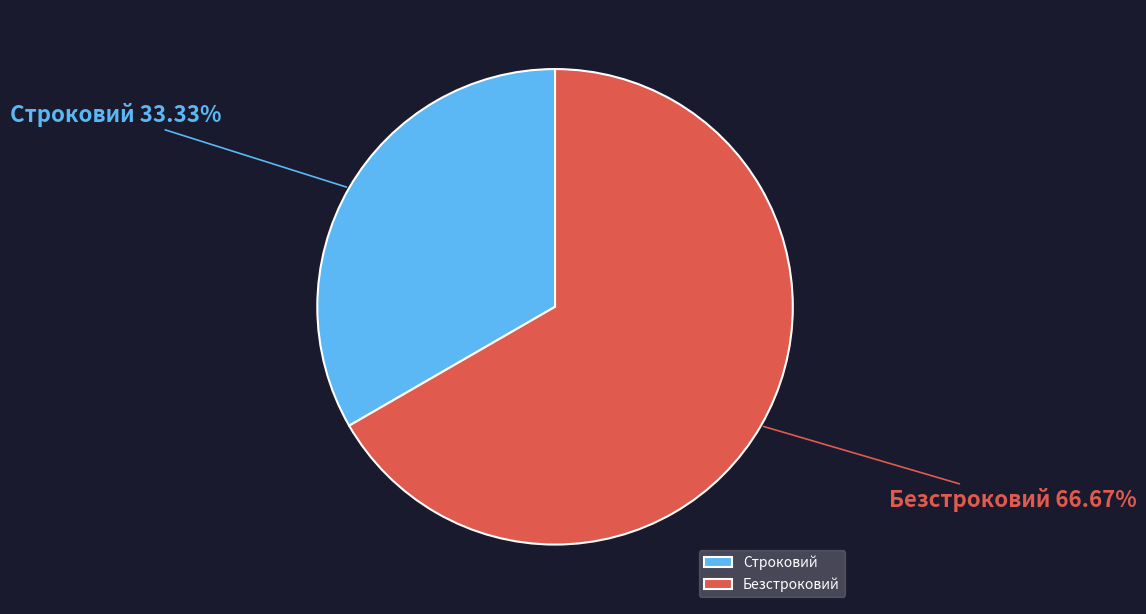

Count the number of slices in the pie.

2